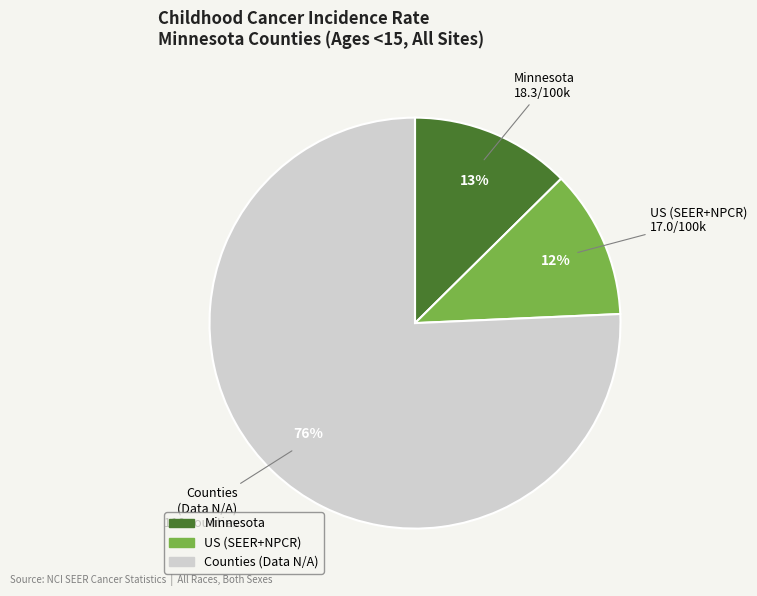

Does any single category account for the majority?

Yes